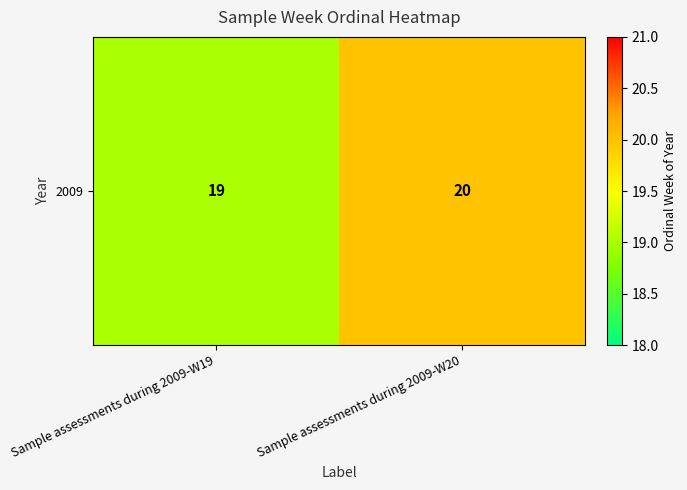

Which label corresponds to the largest value in the chart?

Sample assessments during 2009-W20